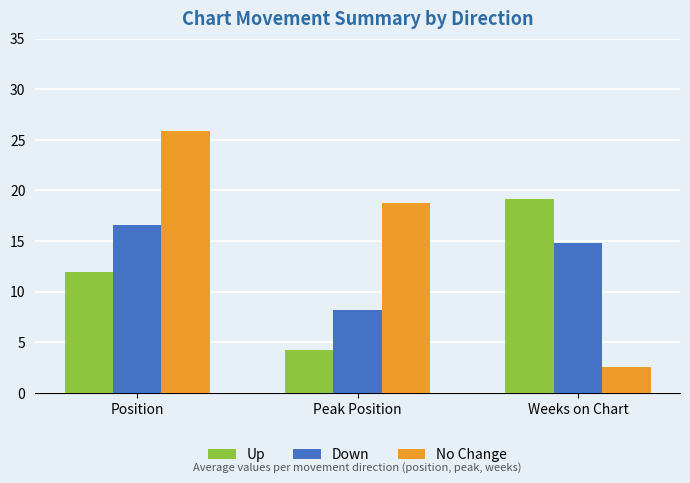

Does the chart contain stacked bars?

No